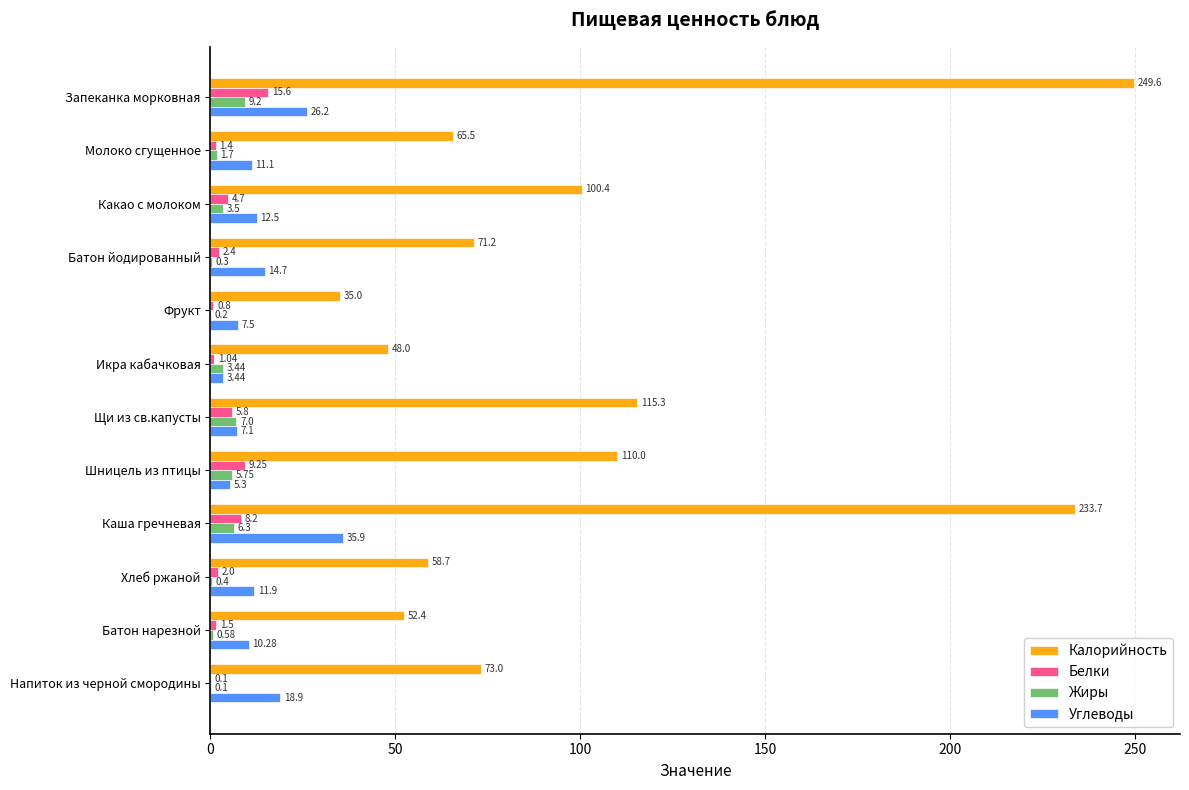

At which category is the sum across all series the highest?

Запеканка морковная